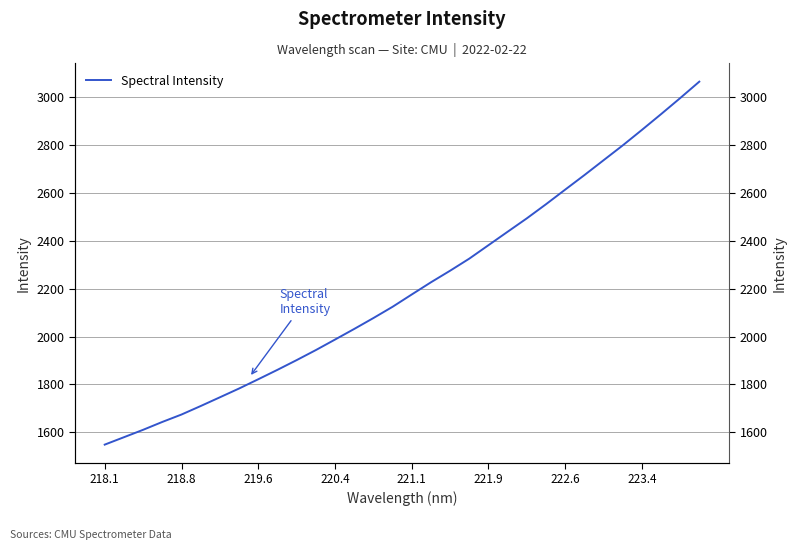

The value at 13 is 995.2. True or false?

False